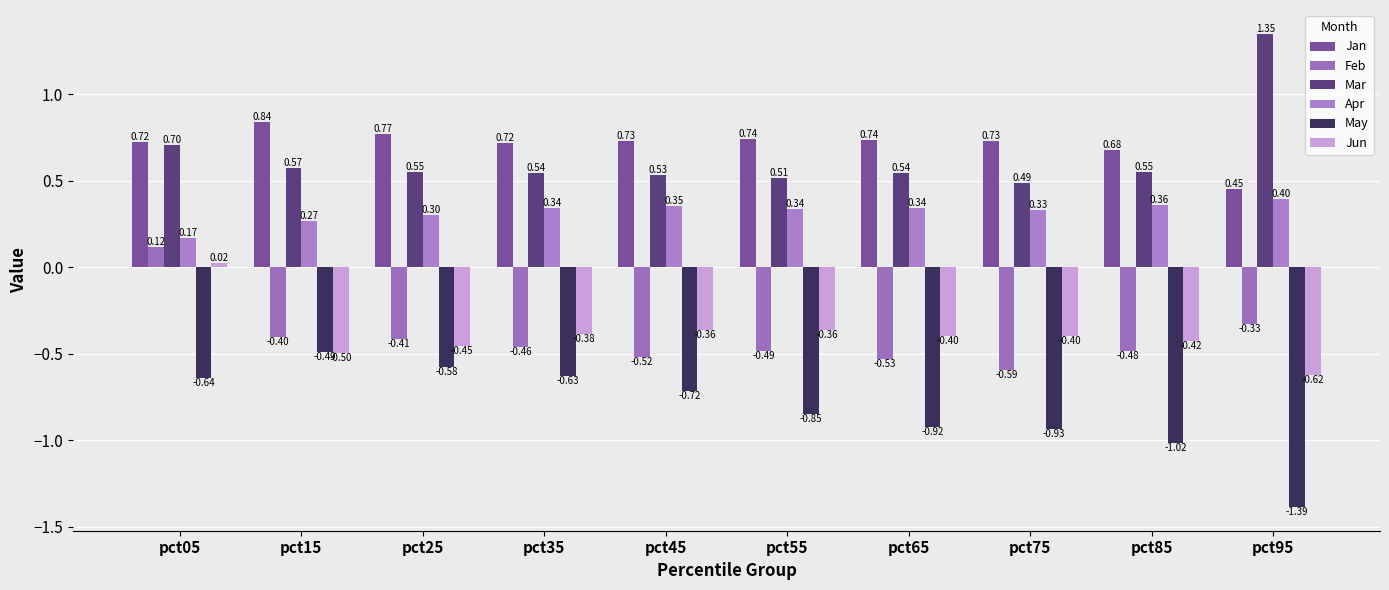

Does the chart contain stacked bars?

No